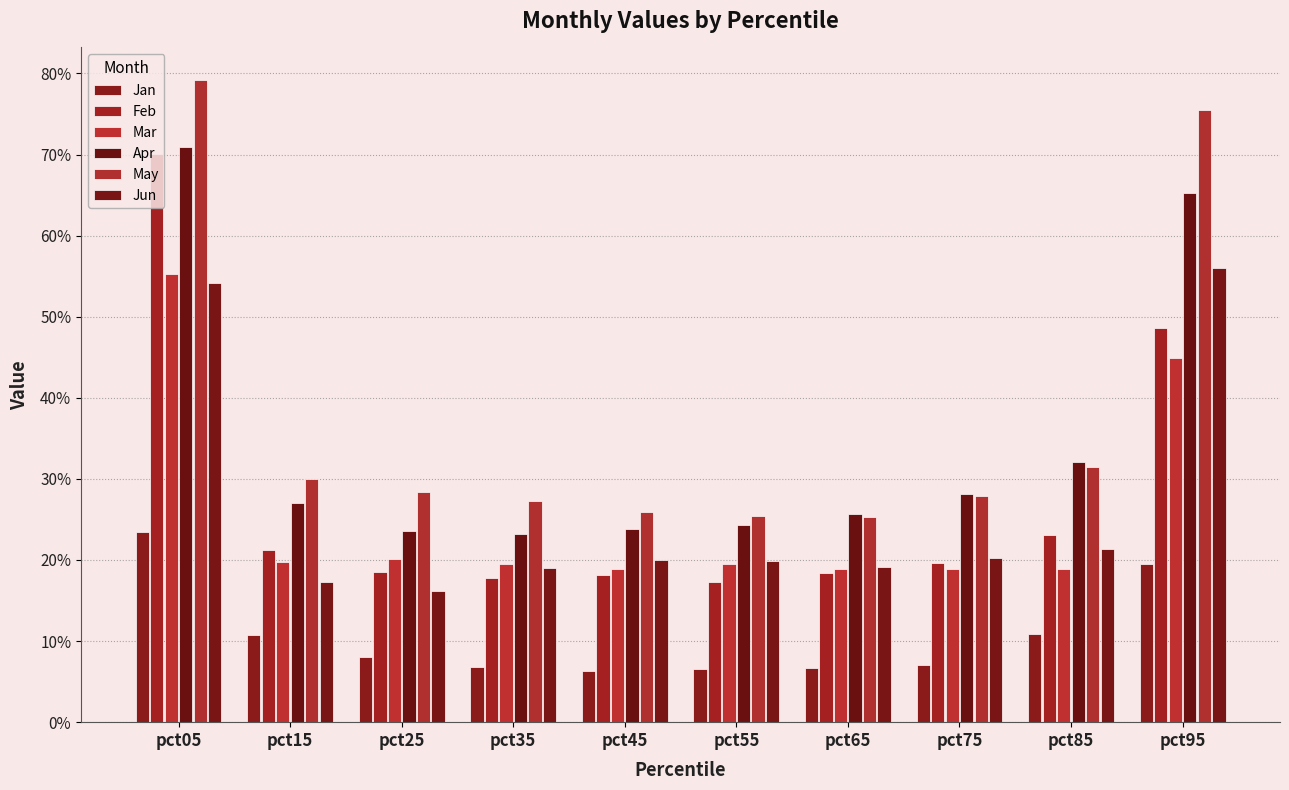

Between pct35 and pct75, which is larger?

pct75